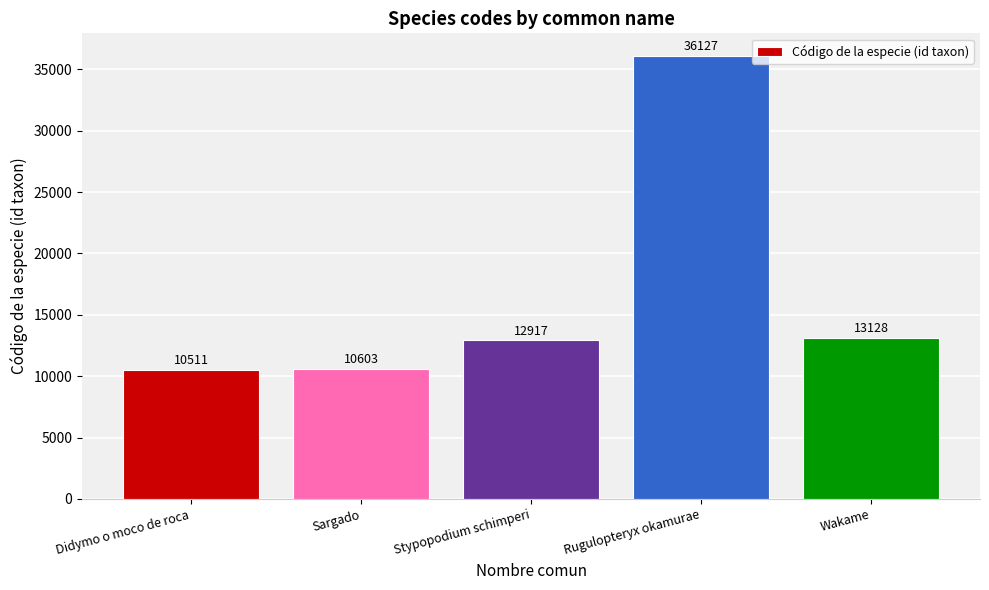

How many values are below 12917?

2